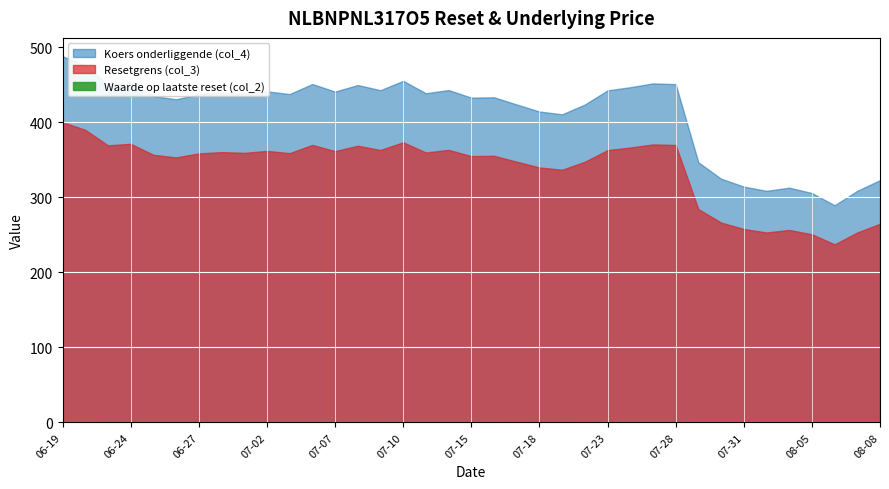

Read the Resetgrens (col_3) value at 2025-07-17.

347.7